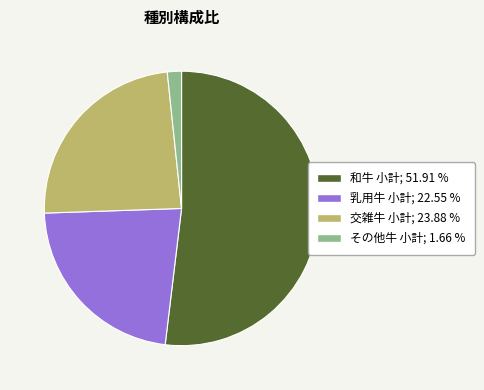

Which category has the biggest portion of the pie?

和牛 小計